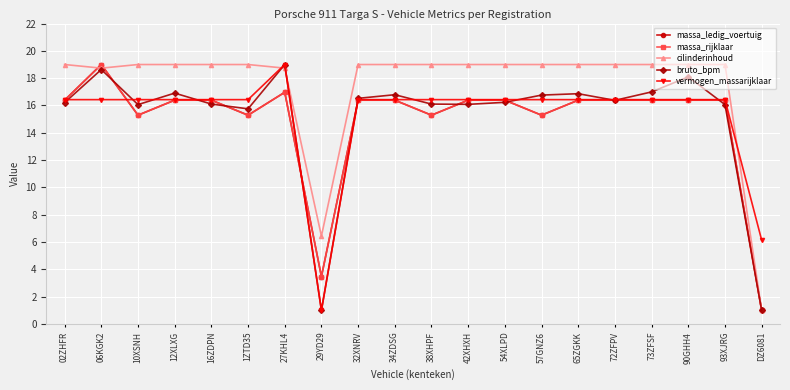

At how many categories does at least one series exceed 5?

20